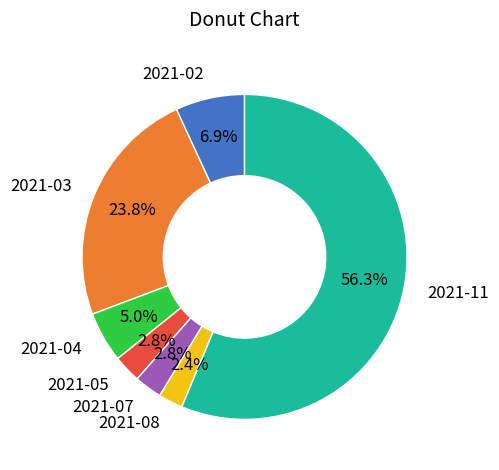

Combined, do 2021-11 and 2021-04 account for over 50%?

Yes